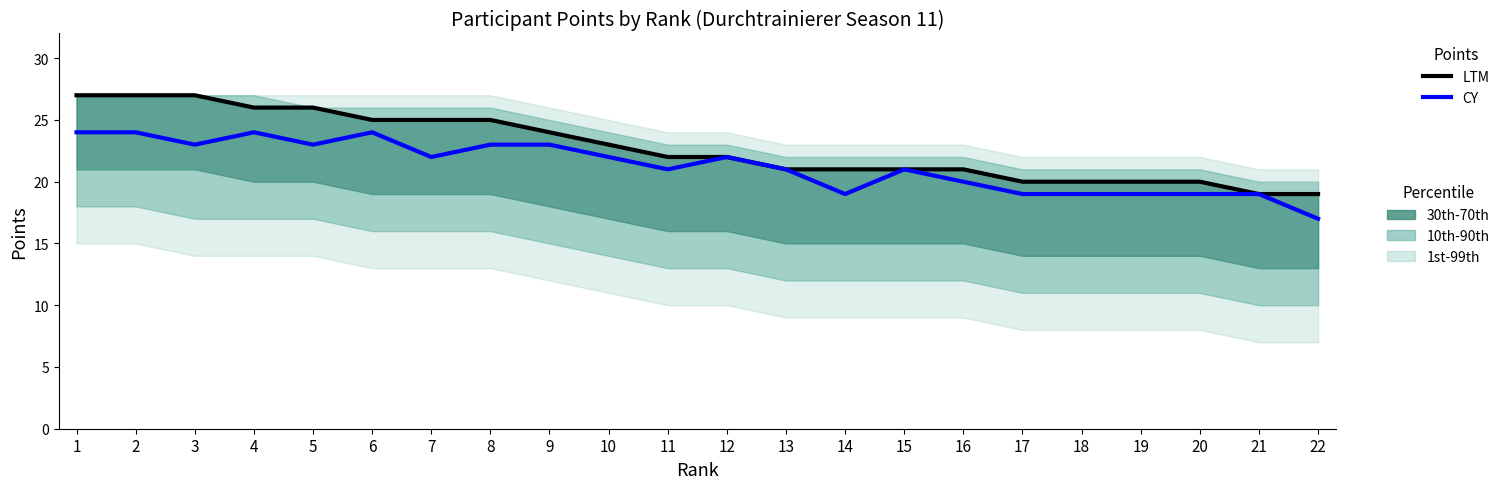

Is it true that LTM equals 26 at 4?

True